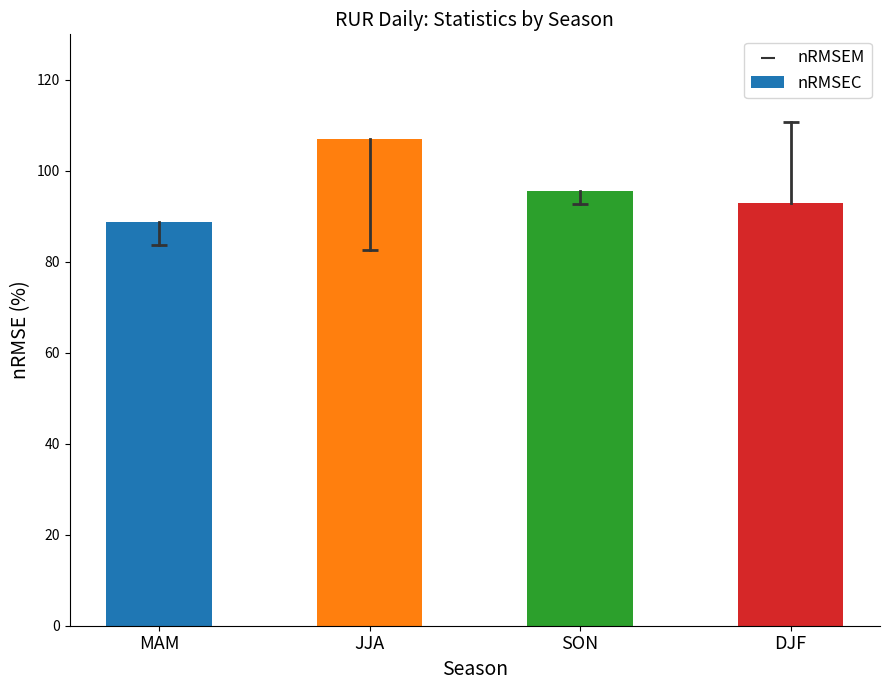

Approximately how many times larger is the value at MAM compared to SON?

0.9